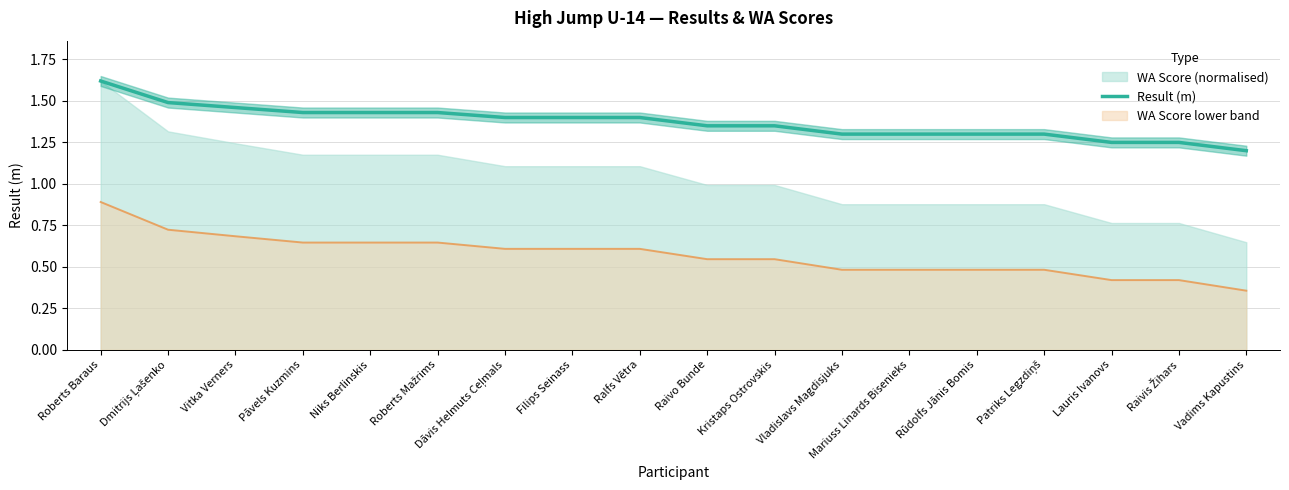

What is the difference between the maximum and second lowest values?

0.4